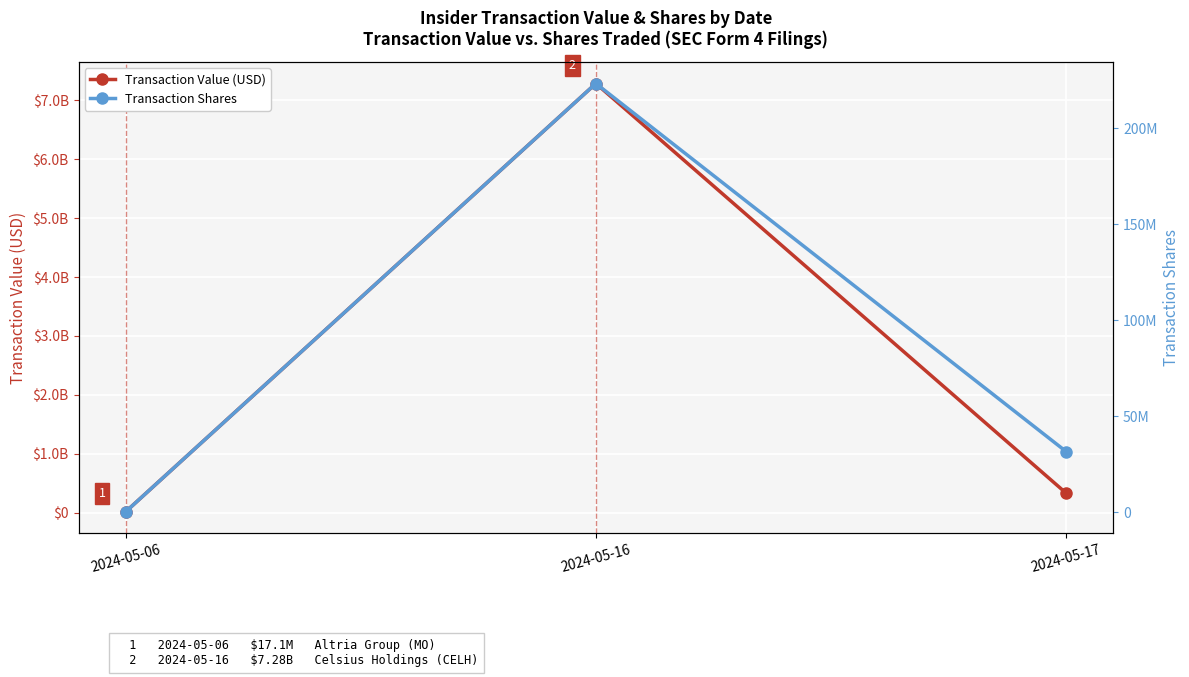

Where is Transaction Shares nearest to the value 111797267?

2024-05-17